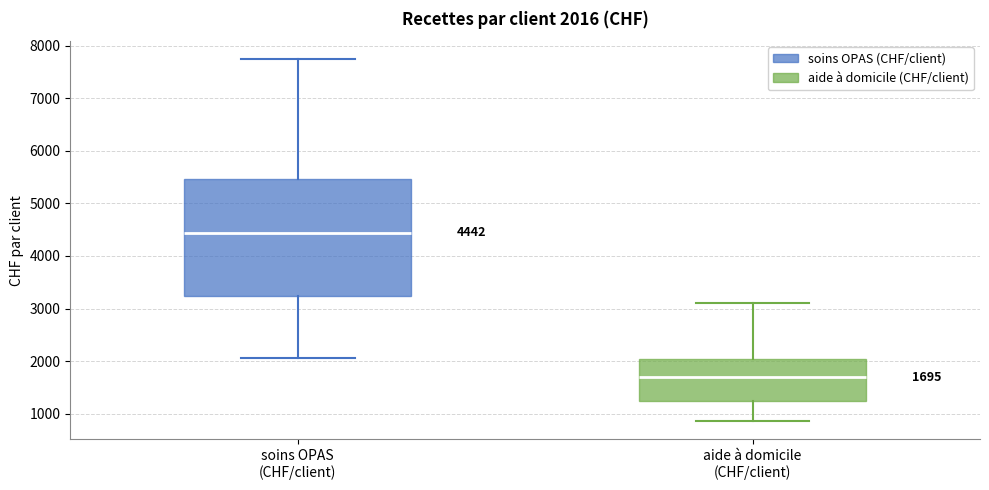

Which box is the tallest, from its lower edge to its upper edge?

soins OPAS (CHF/client)